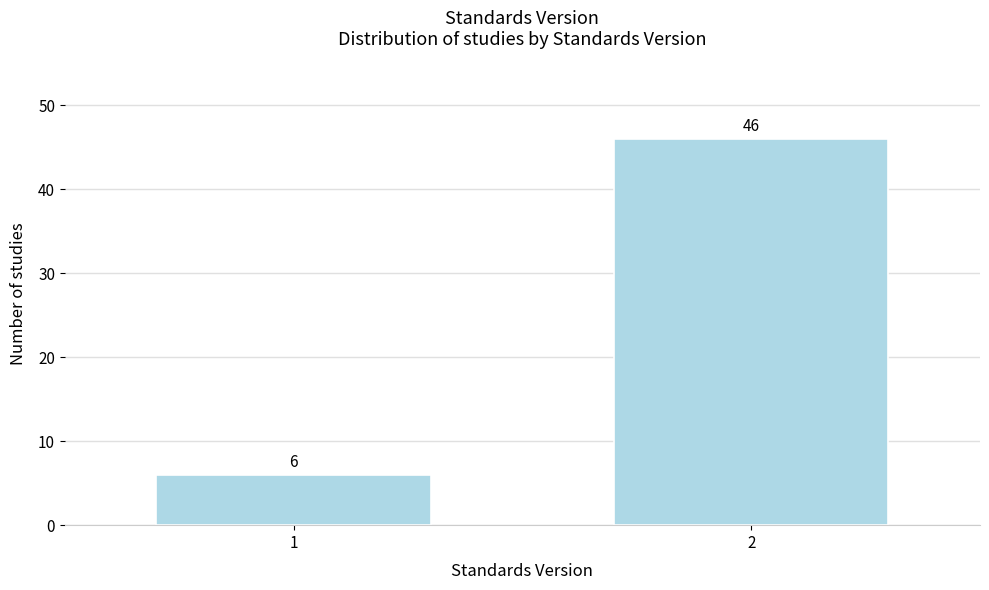

Reading right to left, what are all the values shown in this chart?

2=46	1=6